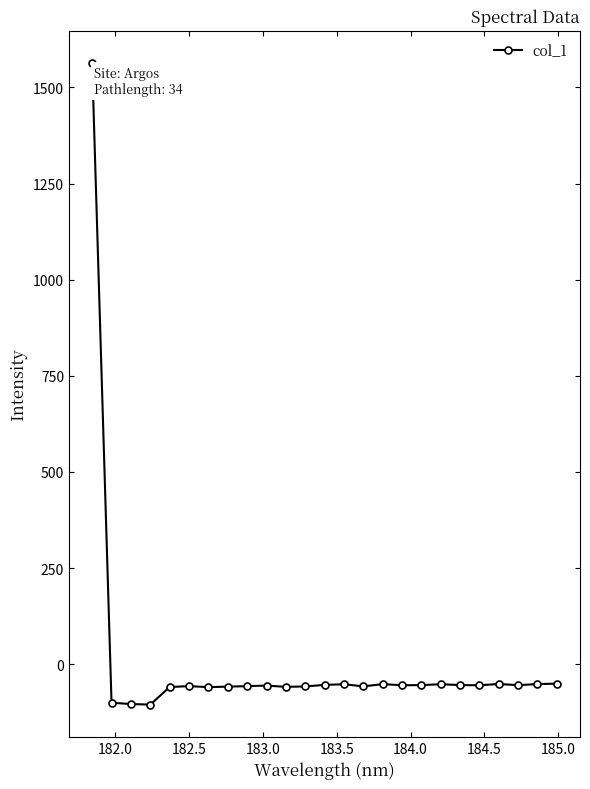

How many lines are shown in the chart?

1